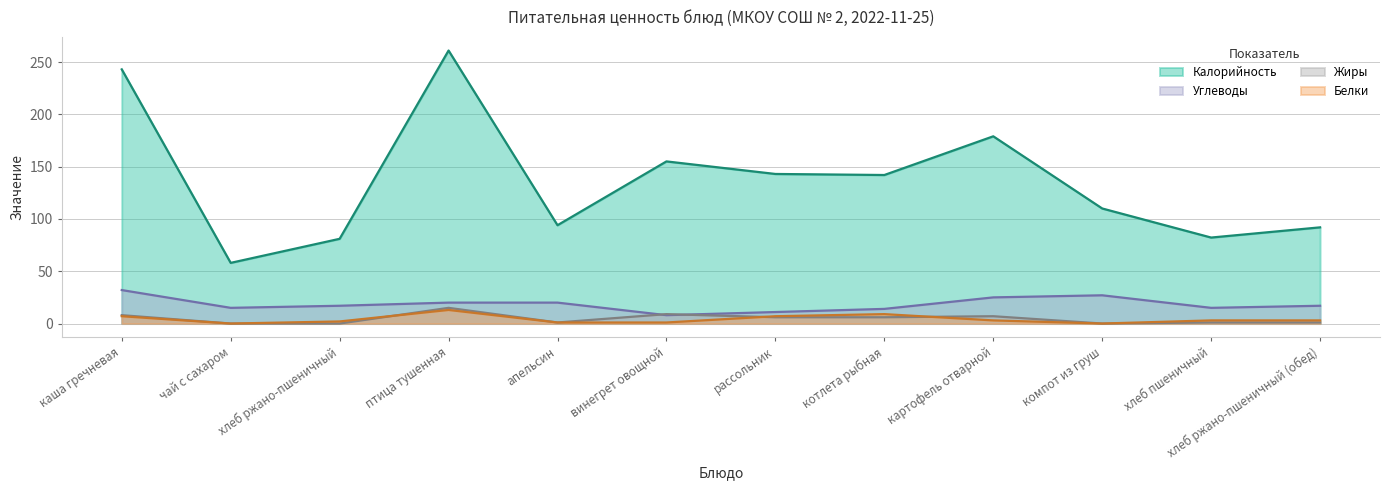

What is the maximum value for Жиры?

15.0